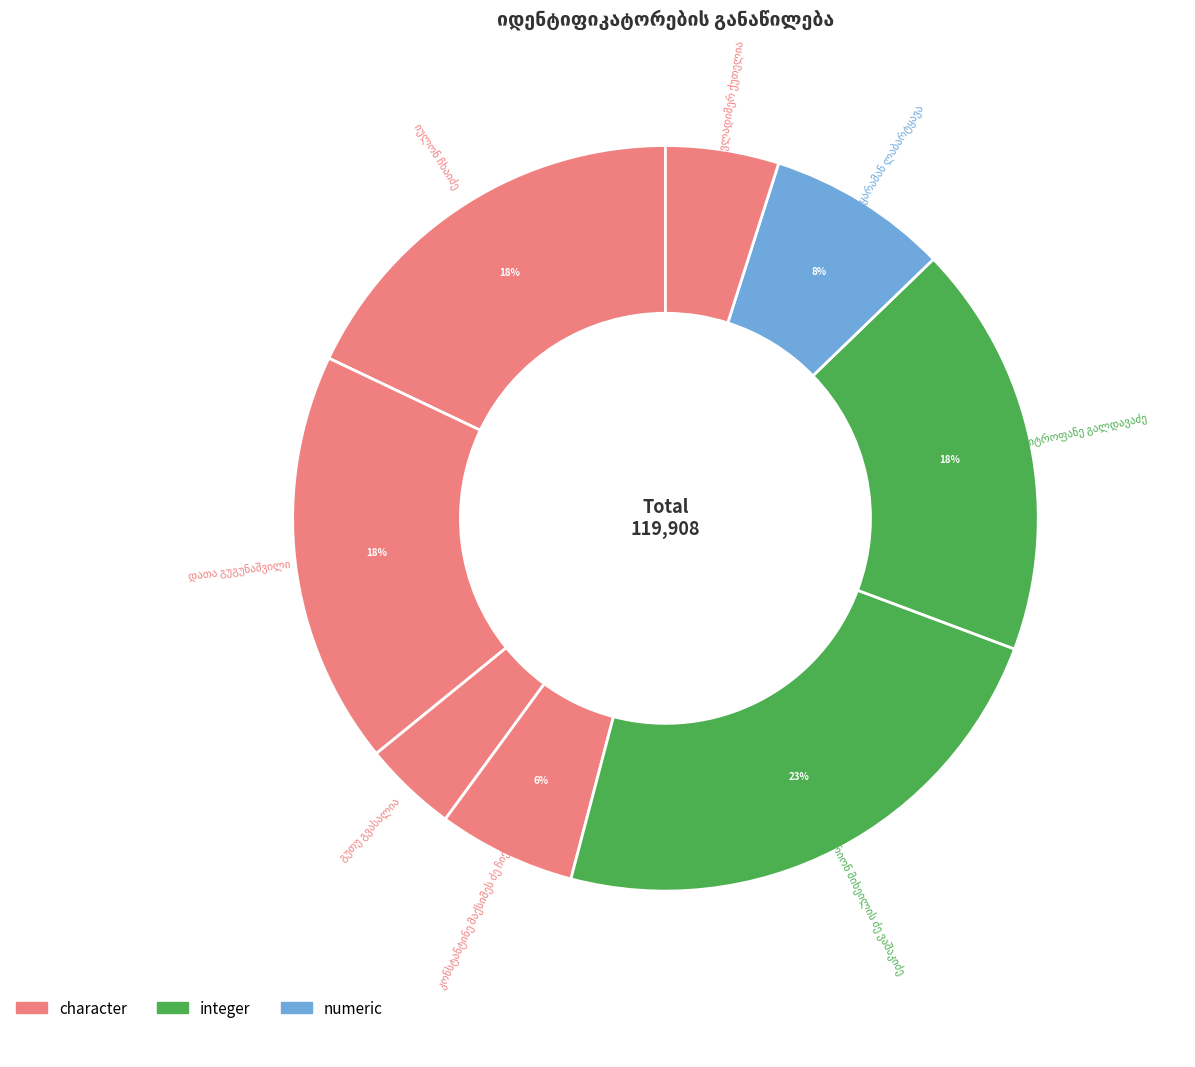

To the nearest percent, what portion does მიტროფანე გალდავაძე represent?

18%